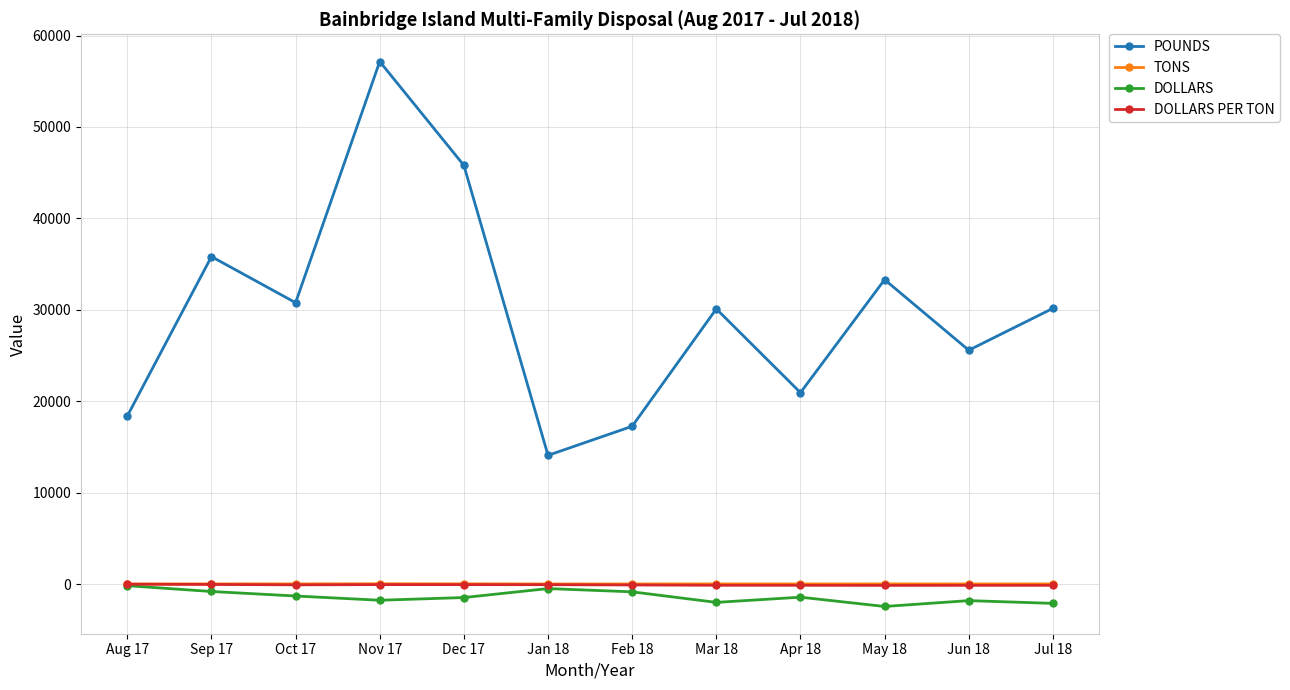

The value of DOLLARS at May 18 is -2453.4. True or false?

True